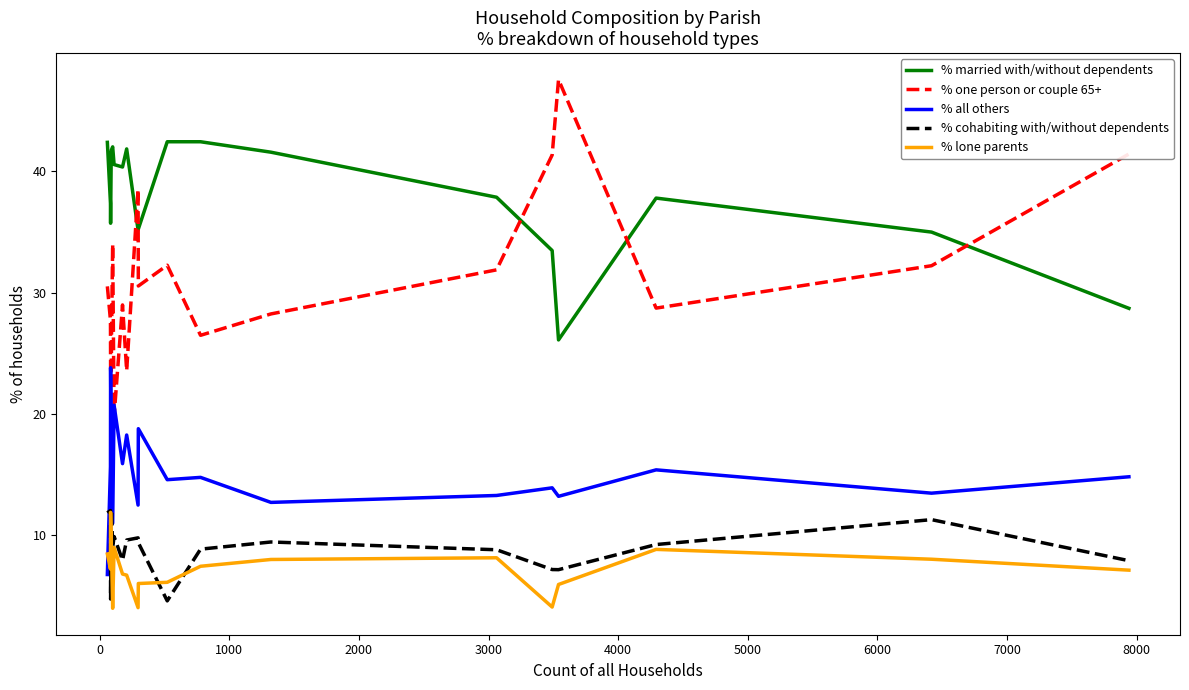

What is the average value of the % cohabiting with/without dependents series?

9.1